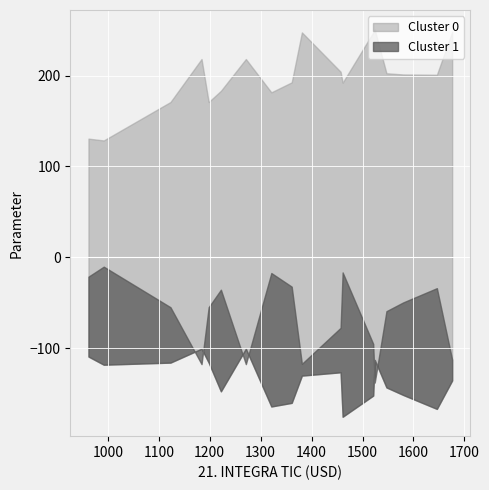

The value of 21. INTEGRA TIC at ETP-AIO 21.5"-8 is 458. True or false?

False